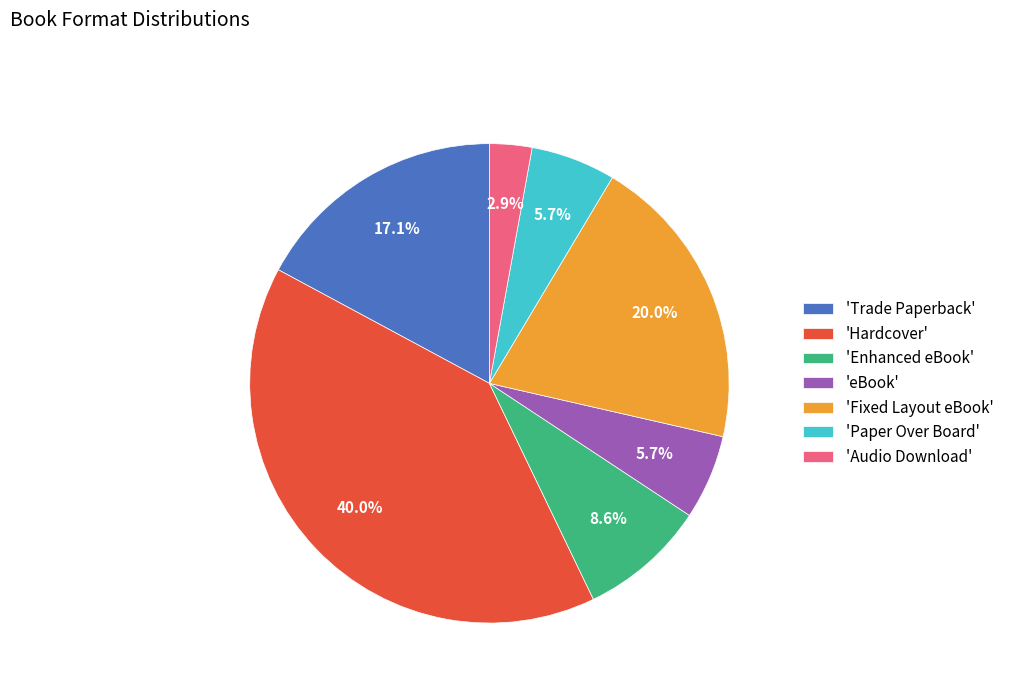

Is there a majority slice in this chart?

No